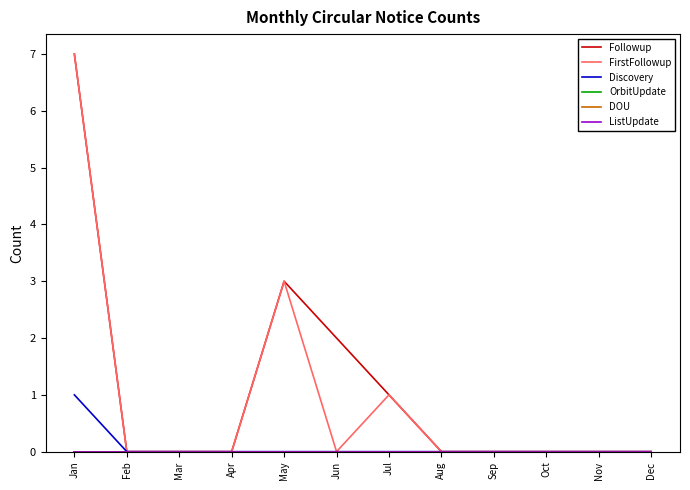

Is this an area chart (filled region under the line)?

No